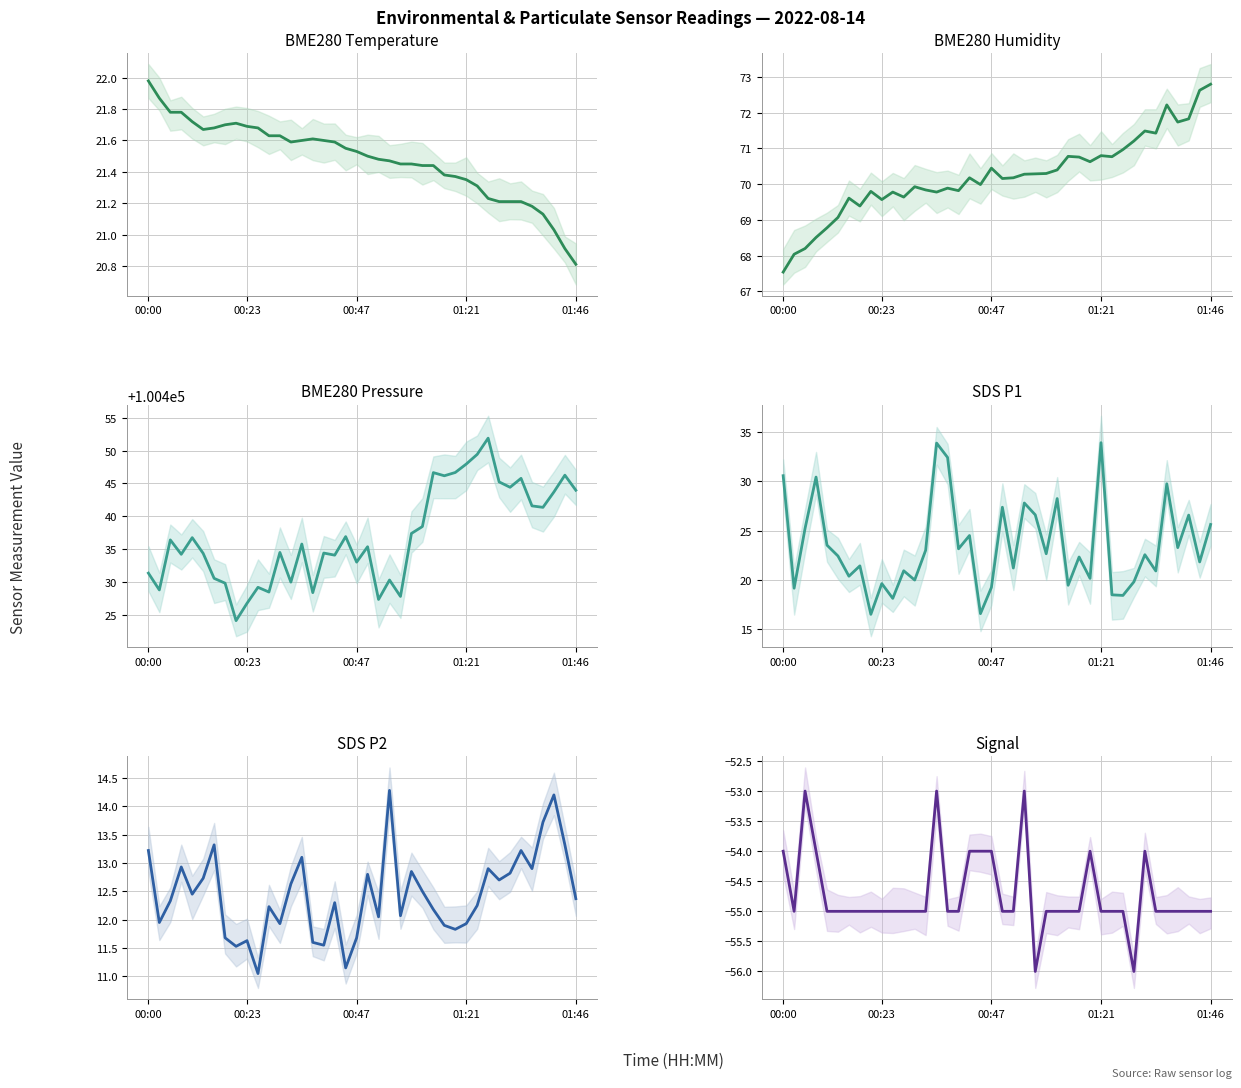

Which category has the lowest value in the BME280_pressure series?

8